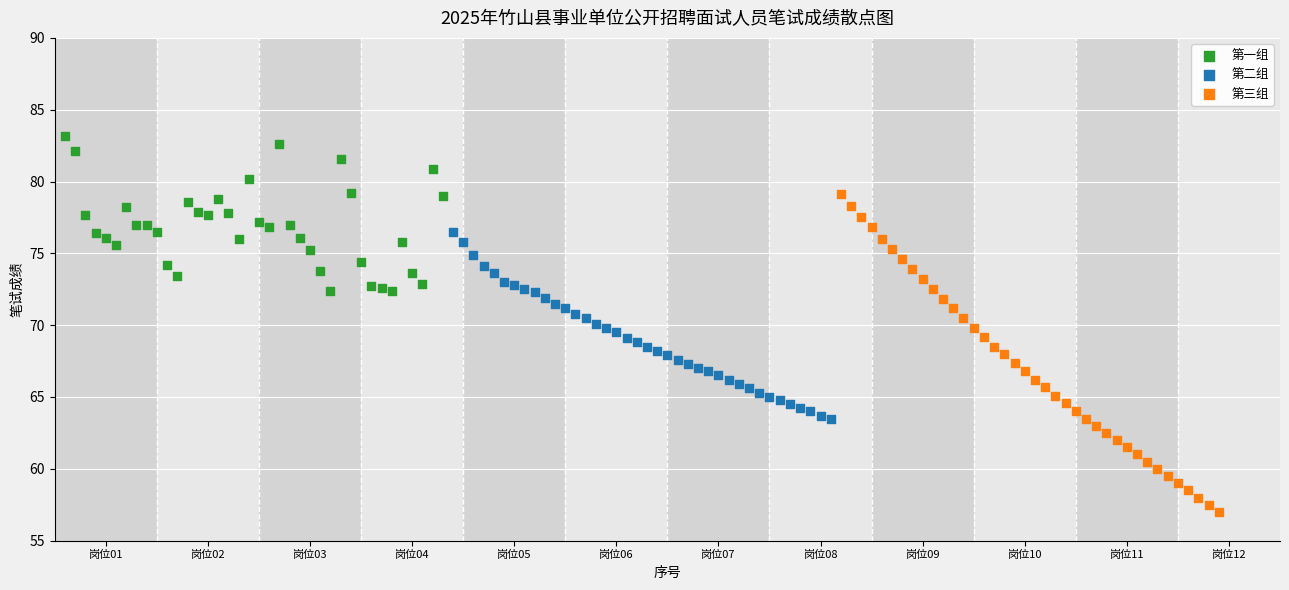

What are all the series names shown in the legend?

第一组, 第二组, 第三组